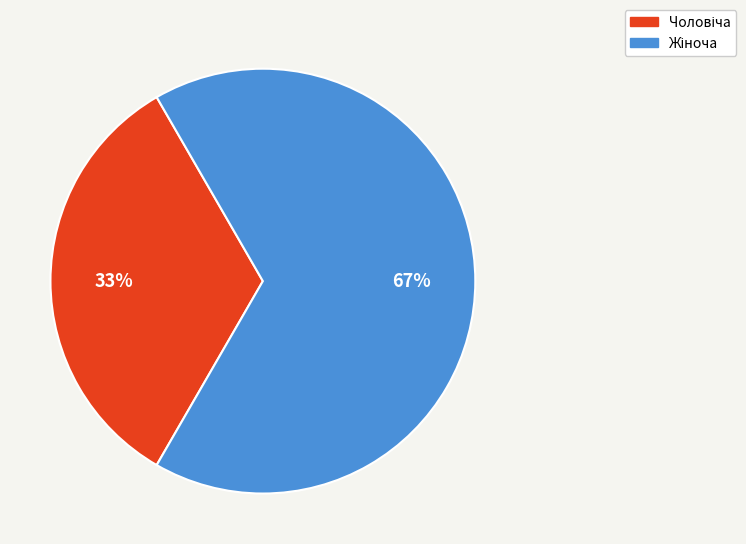

Does any single category account for the majority?

Yes